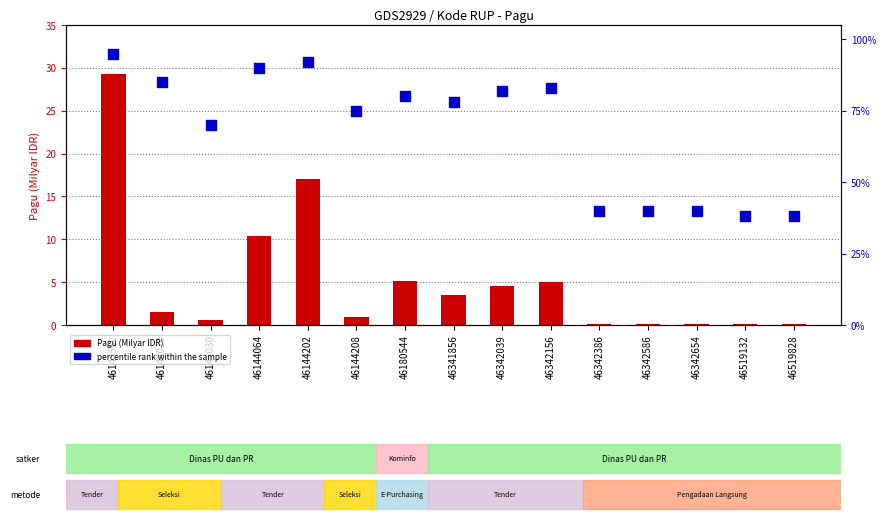

What are all the series names shown in the legend?

Pagu (Milyar IDR), percentile rank within the sample